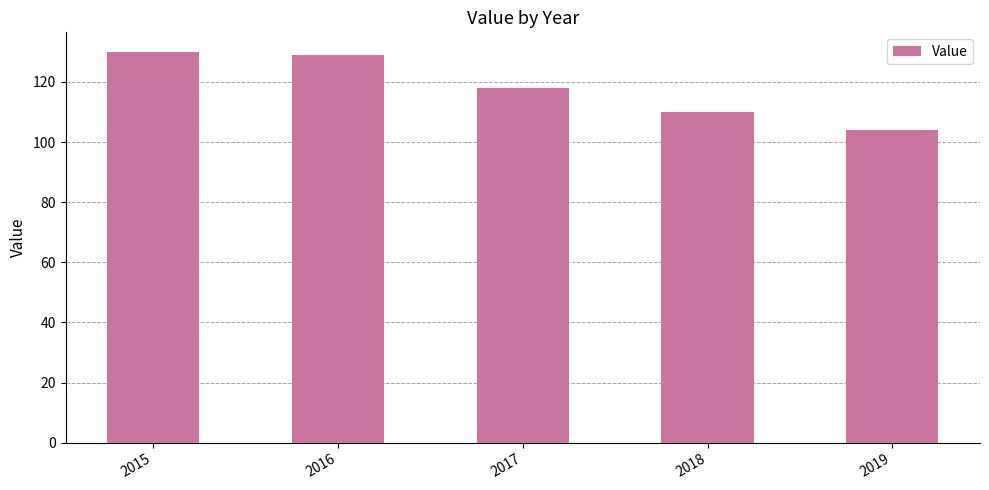

What is the difference between the maximum and minimum values?

26